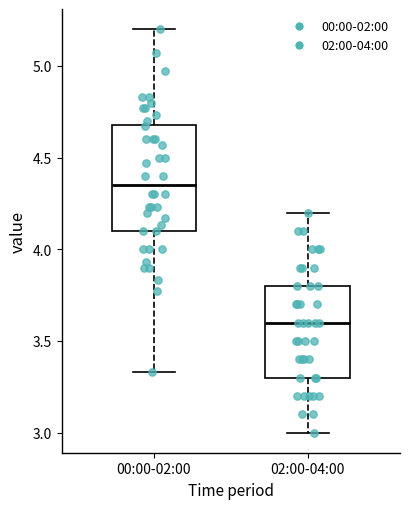

Comparing the boxes themselves (not the whiskers), which one is the tallest?

00:00-02:00